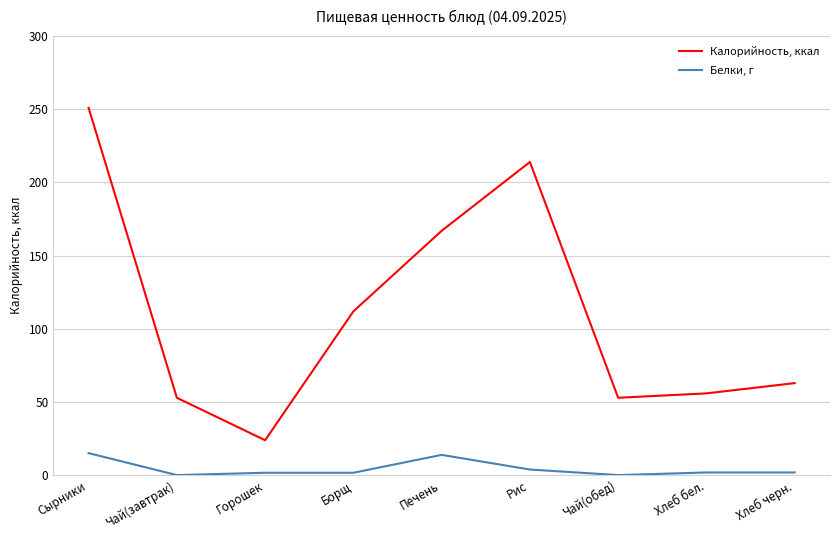

Does the chart have visible grid lines?

Yes